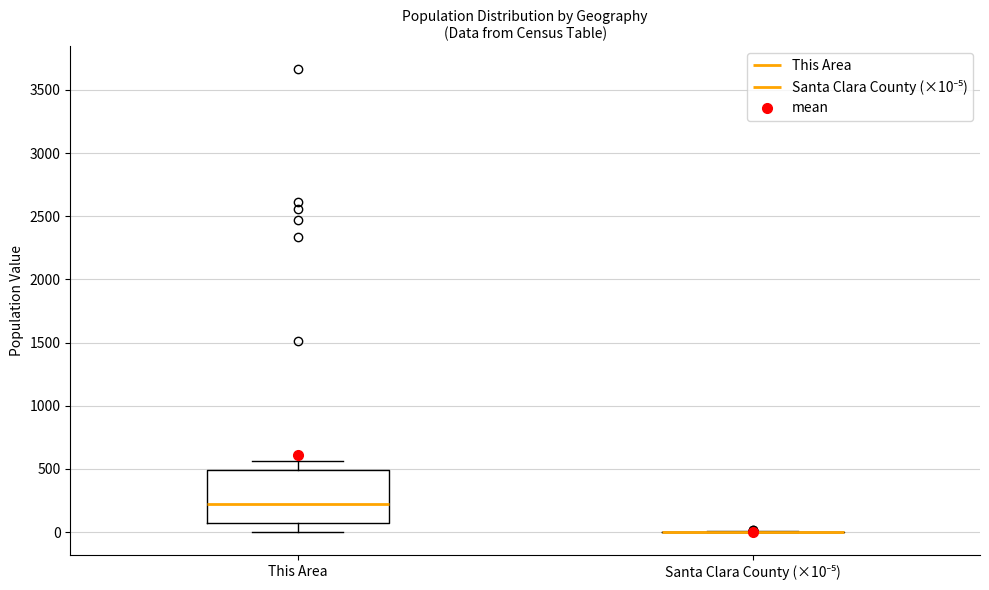

Reading left to right, transcribe this box plot: for each box, give where its median line is, the range the box spans, and where its two whiskers end, as read against the y-axis. The values are not printed on the chart, so give them approximately, as read against the axis.

This Area: median 200, box 50 to 500, whiskers 0 to 550
Santa Clara County (×10⁻⁵): box collapsed to a line at 0, whiskers 0 to 0